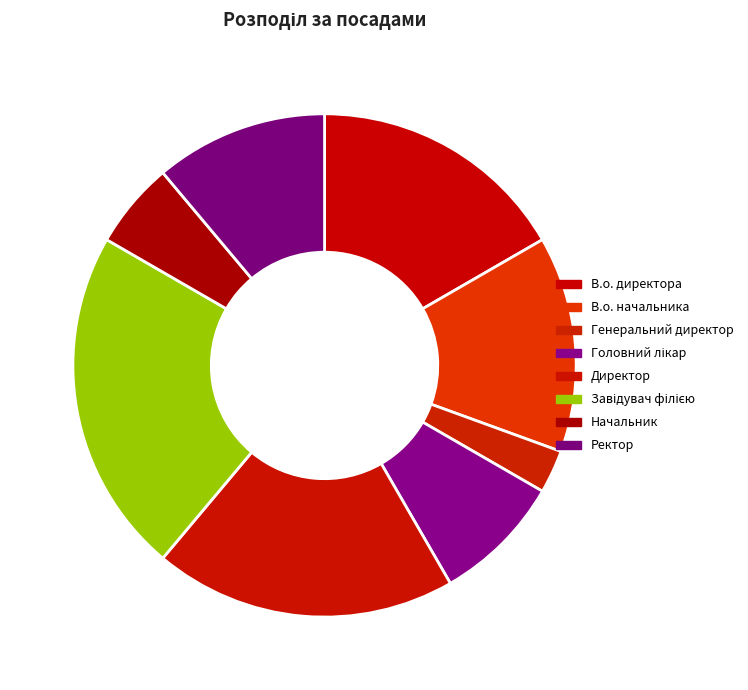

Is the sum of Генеральний директор and В.о. директора greater than half?

No